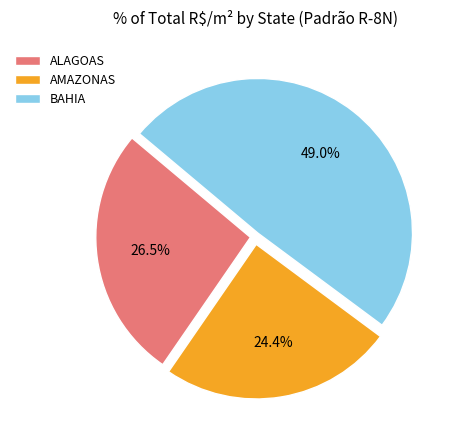

Is the sum of BAHIA and AMAZONAS greater than half?

Yes